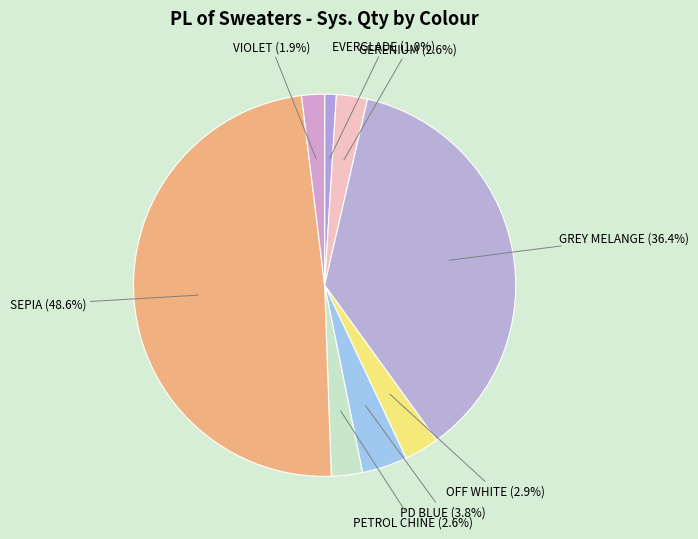

What is the smallest slice in the pie chart?

EVERGLADE